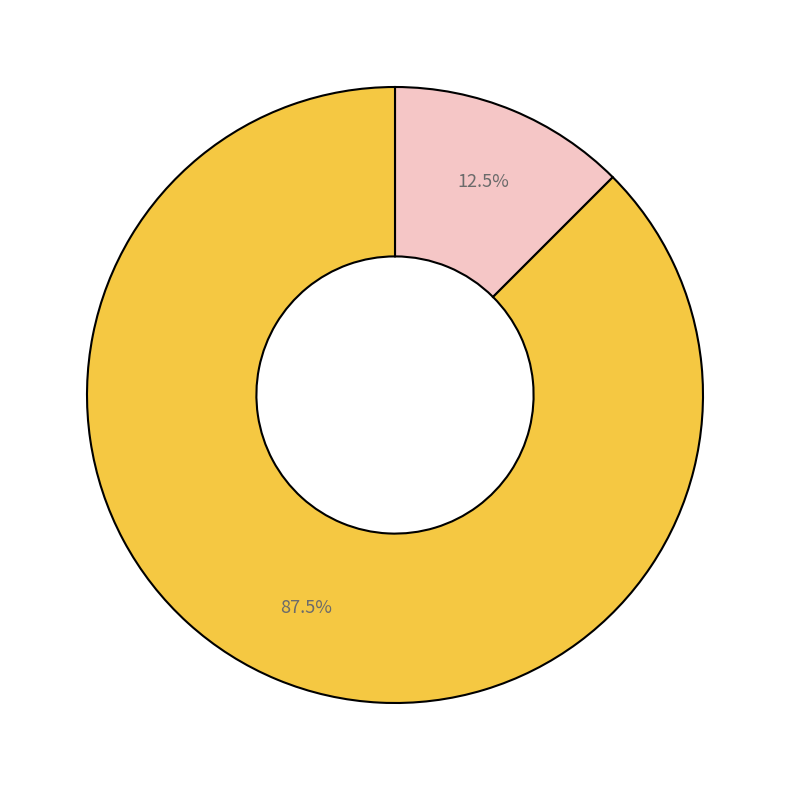

Is there any slice that represents more than half of the pie?

Yes